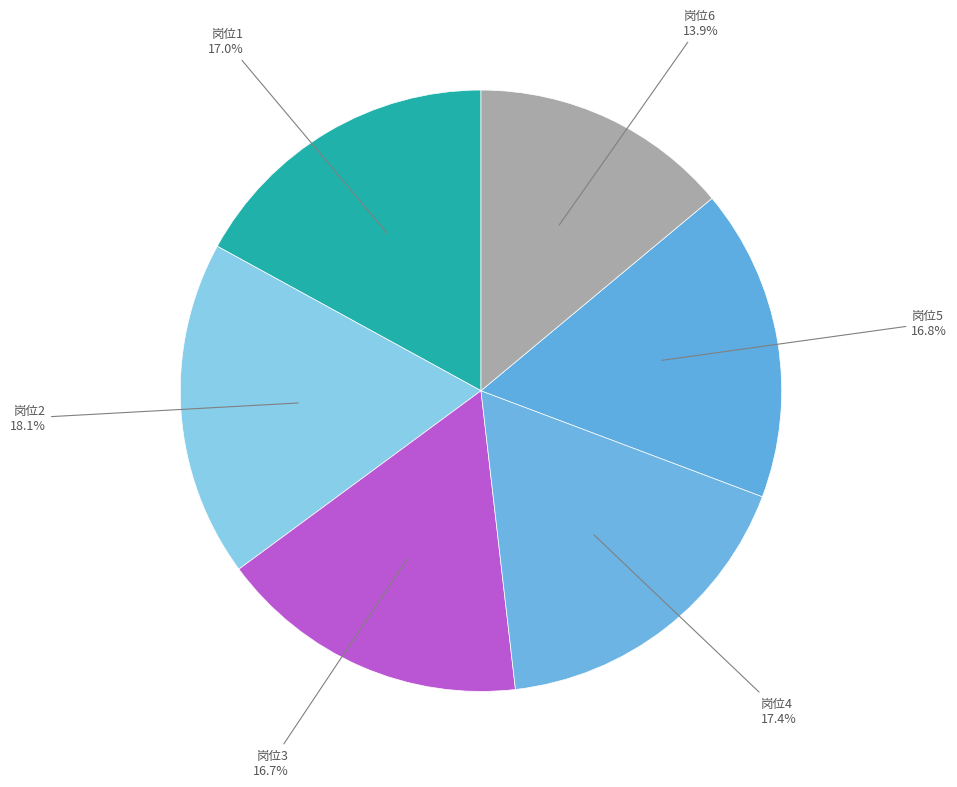

Count the number of slices in the pie.

6